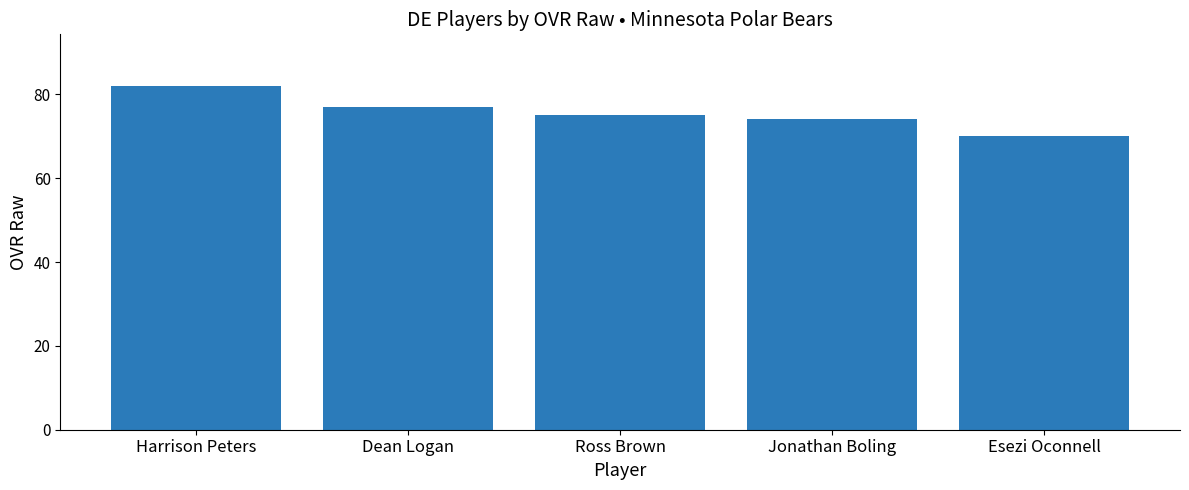

At which label does the data first exceed 75?

Harrison Peters